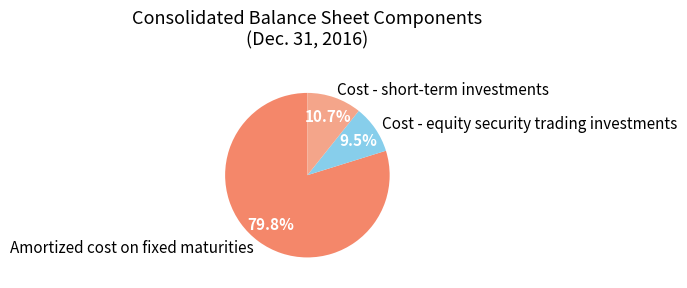

To the nearest percent, what is the difference between the Amortized cost on fixed maturities and Cost - equity security trading investments slice percentages?

70%